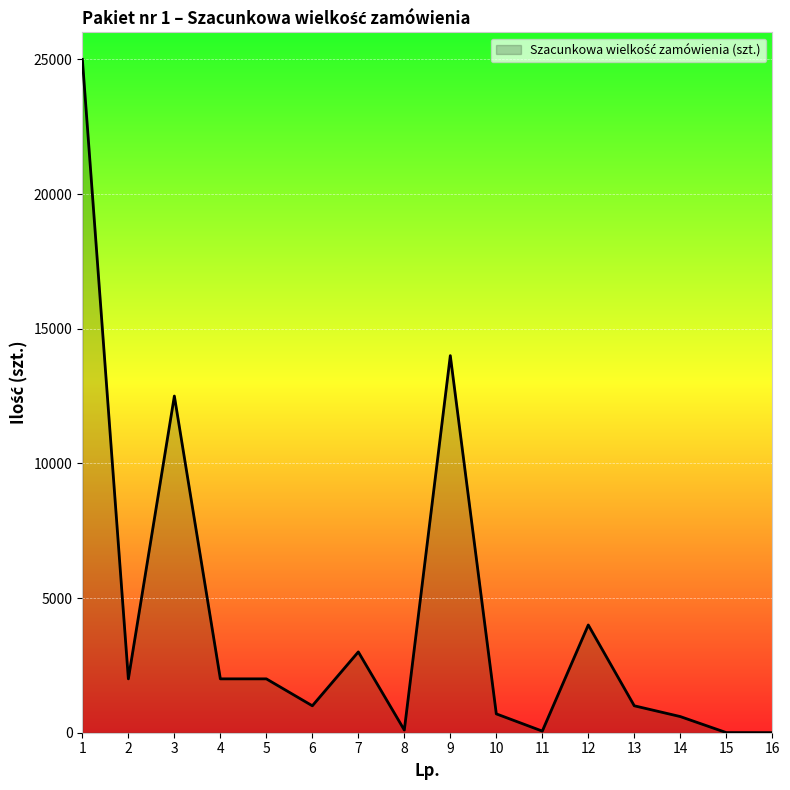

At which category does the chart reach its peak across all series?

1